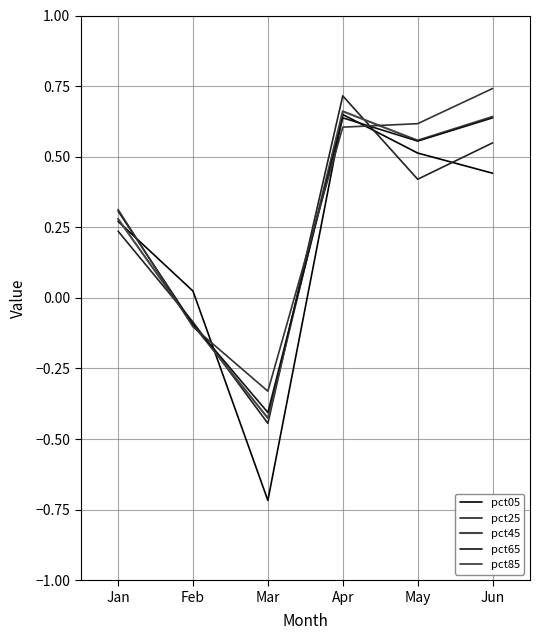

Is the value of pct85 at Jan greater than the value of pct45 at Jun?

No